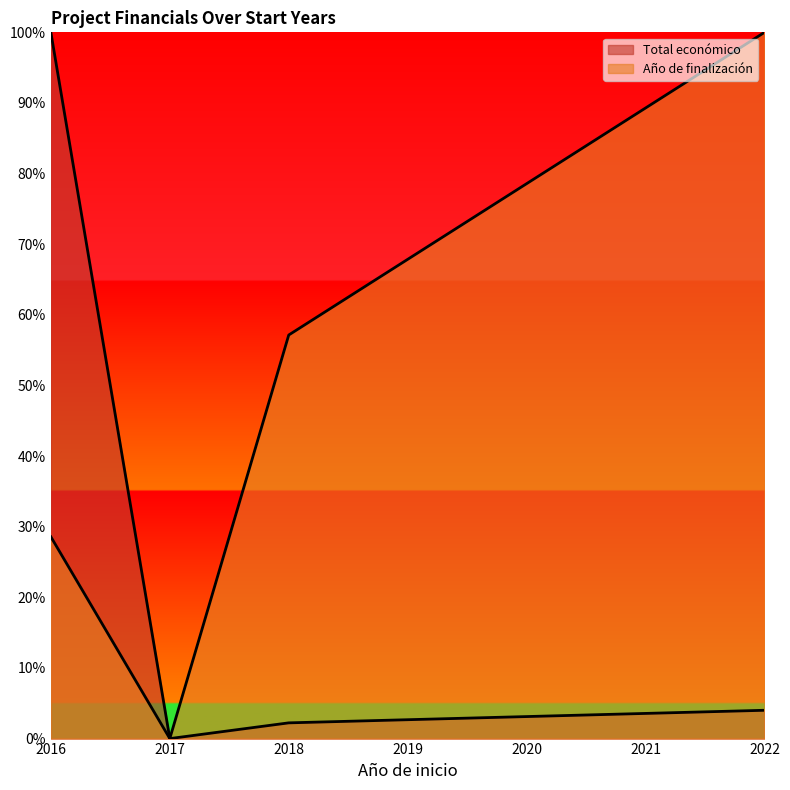

What is the difference between the maximum and minimum values?

1.0